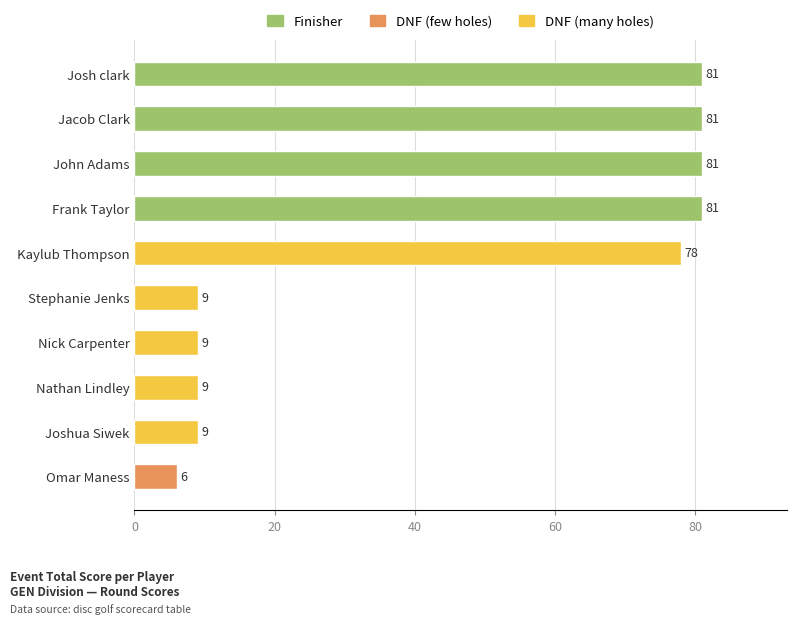

Reading bottom to top, transcribe all the data shown in this chart.

Omar Maness=6	Joshua Siwek=9	Nathan Lindley=9	Nick Carpenter=9	Stephanie Jenks=9	Kaylub Thompson=78	Frank Taylor=81	John Adams=81	Jacob Clark=81	Josh clark=81